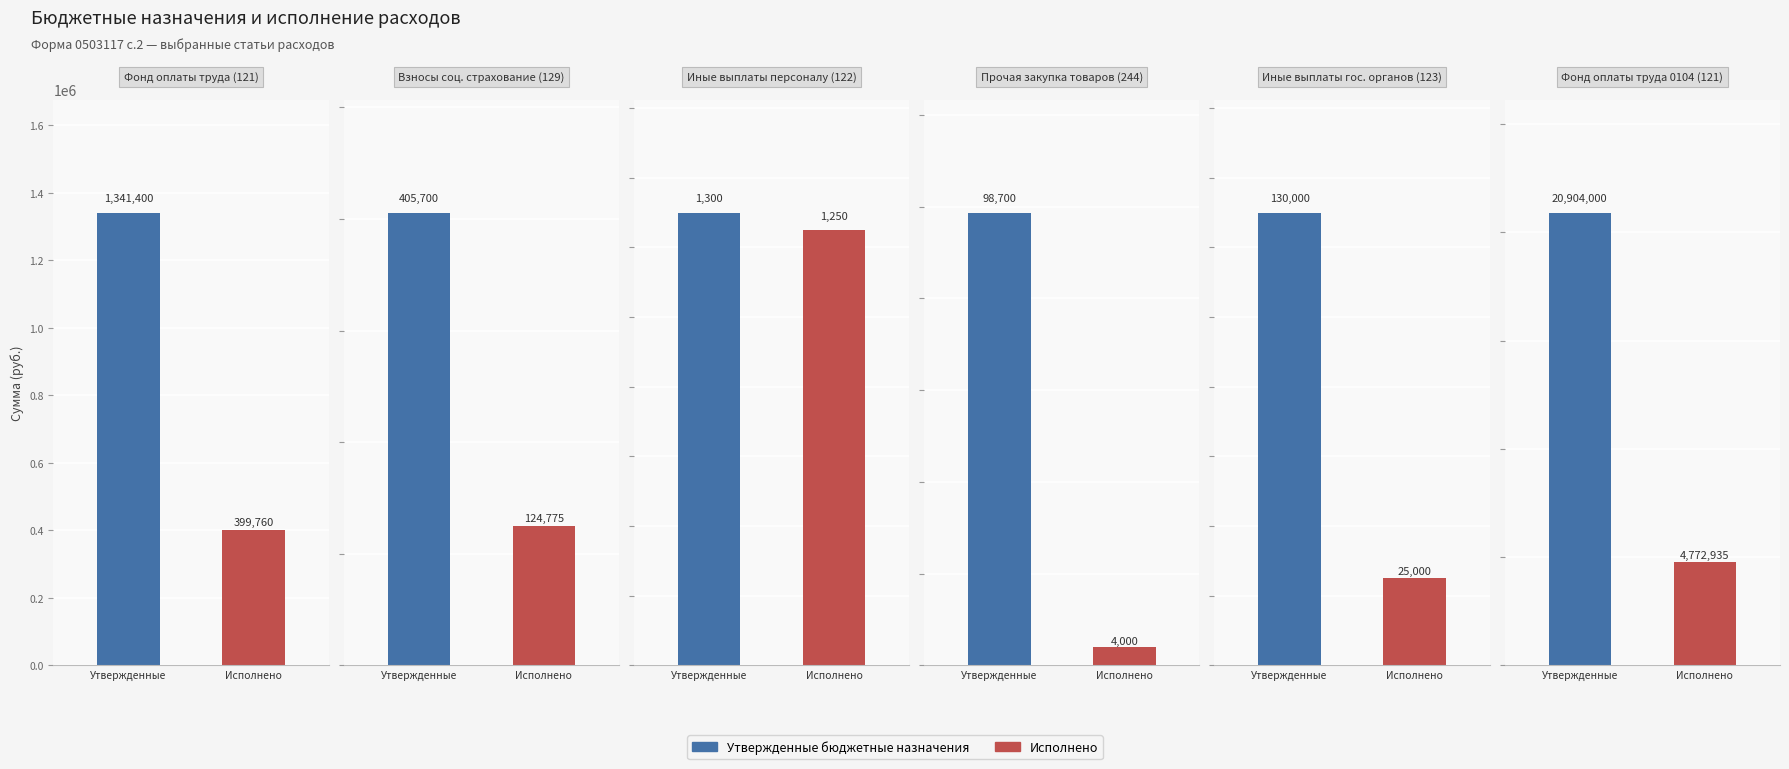

Which series has the largest total across all categories?

Утвержденные бюджетные назначения